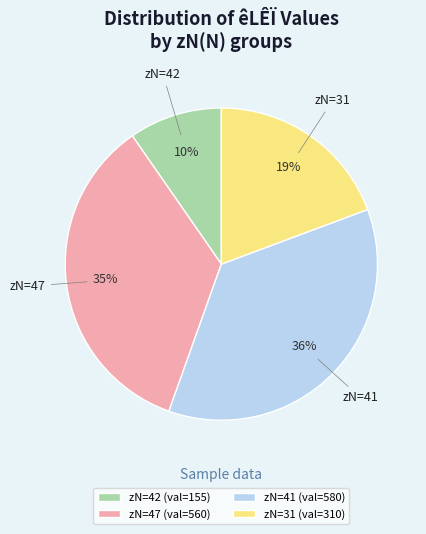

Do zN=42 and zN=47 together represent more than half of the pie?

No